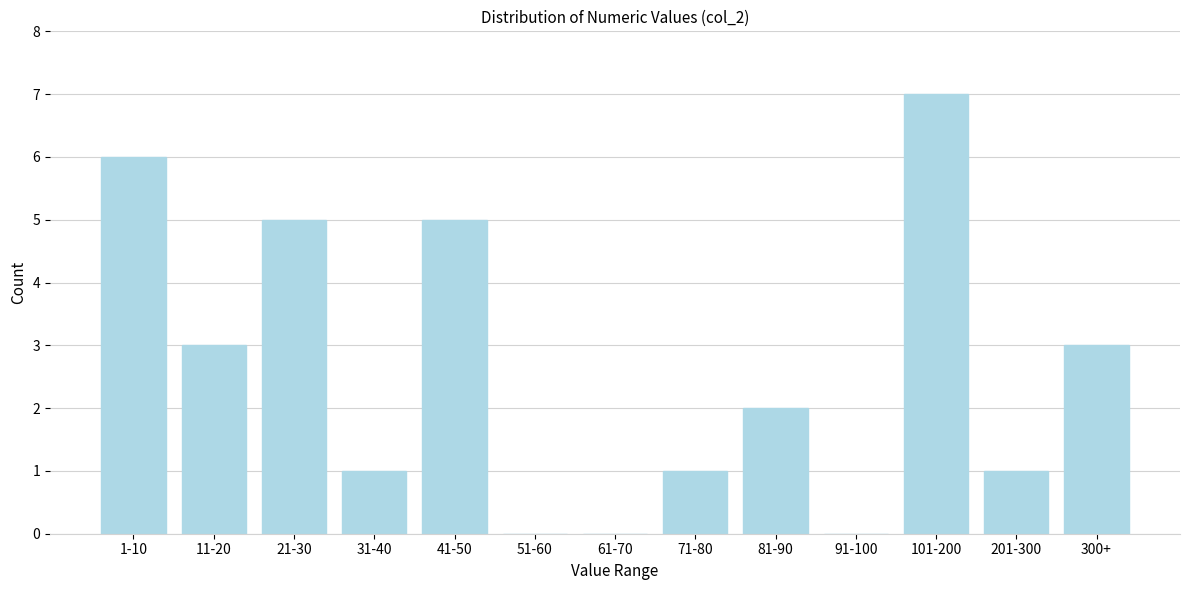

Reading right to left, what are all the values shown in this chart?

300+=3	201-300=1	101-200=7	91-100=0	81-90=2	71-80=1	61-70=0	51-60=0	41-50=5	31-40=1	21-30=5	11-20=3	1-10=6